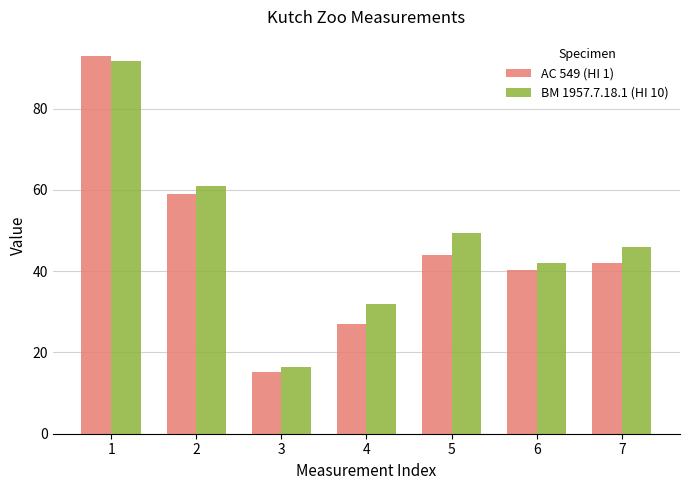

What is the sum of all AC 549 (HI 1) values?

320.3